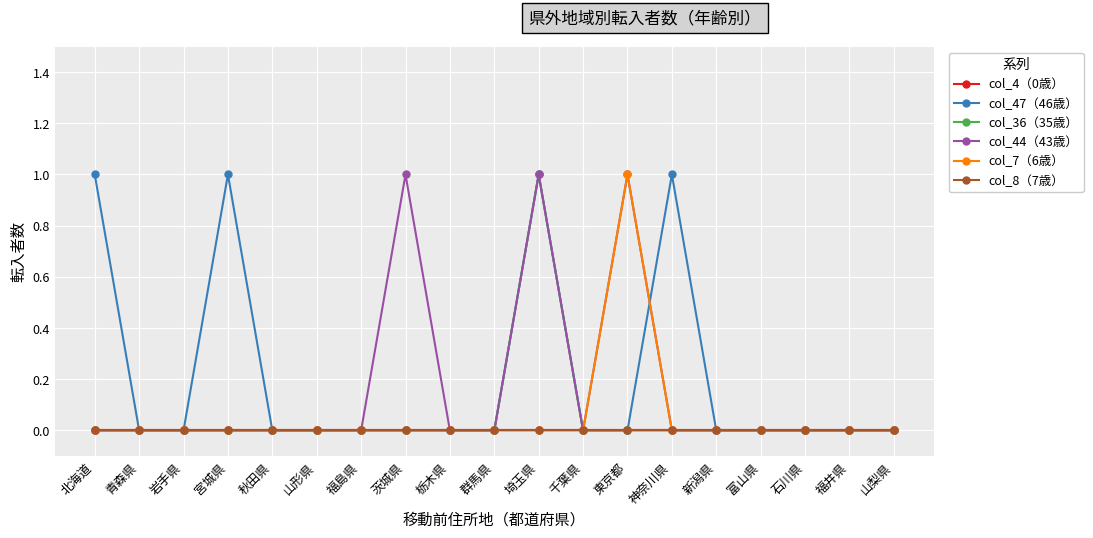

Is this an area chart (filled region under the line)?

No